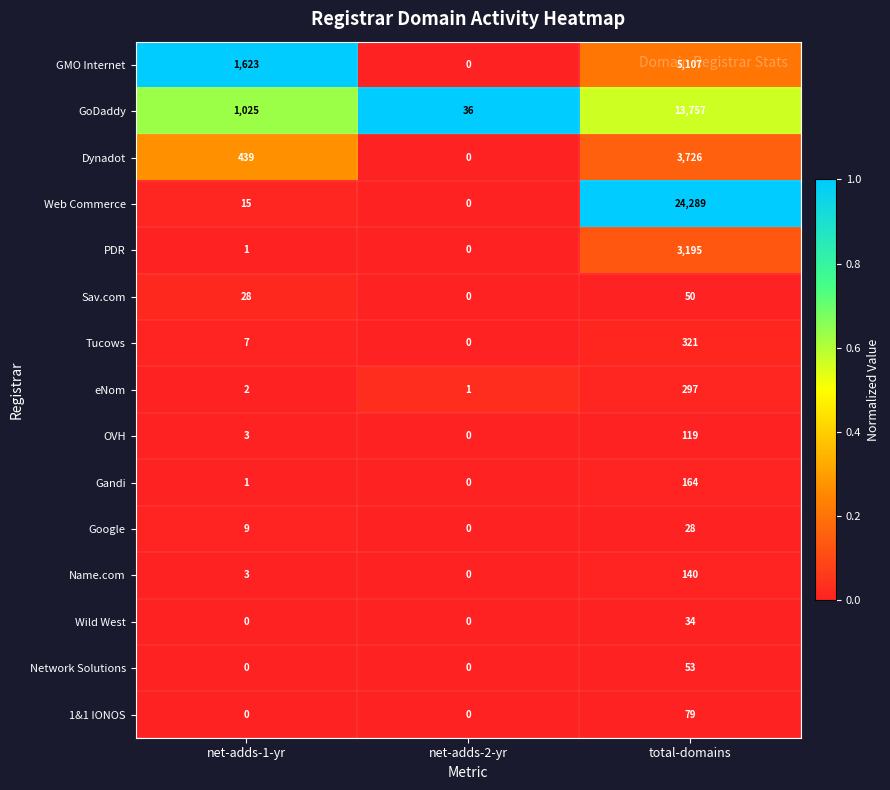

What value does the GMO Internet series have at total-domains, to the nearest 100?

5100